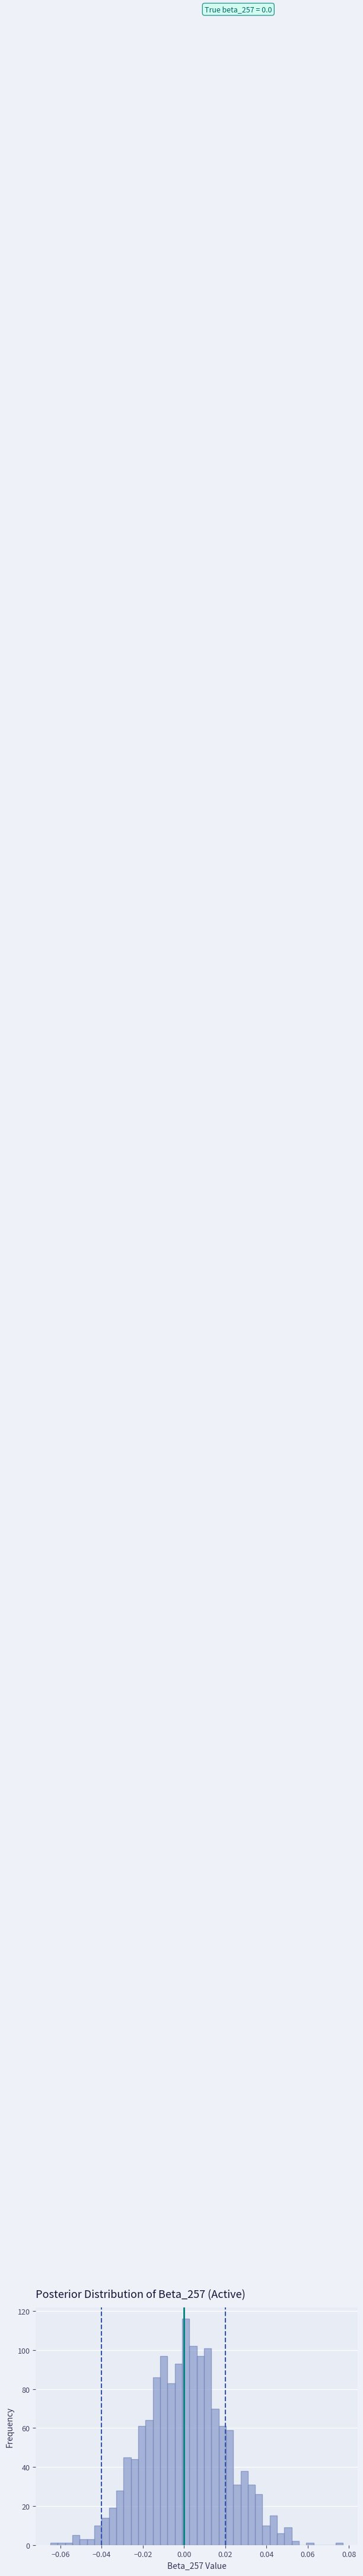

Around what value on the x-axis is the tallest bar? Give the approximate position of its centre, as read against the axis.

0.000